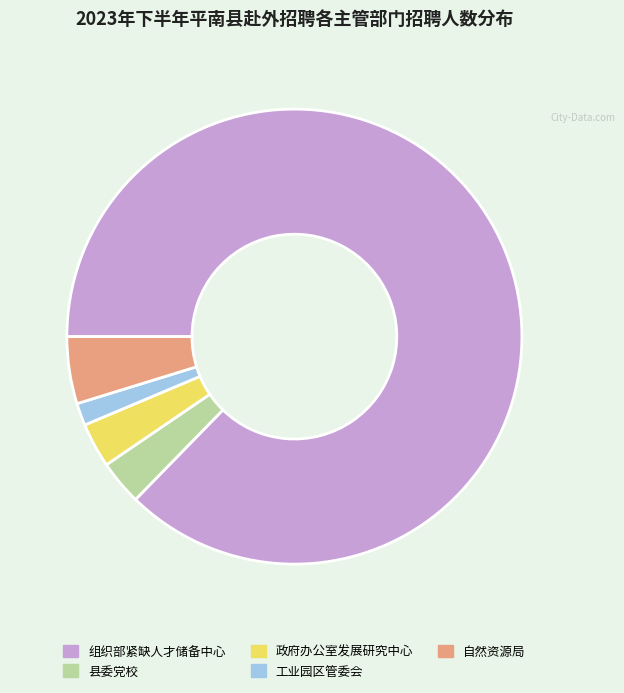

Is the sum of 自然资源局 and 政府办公室发展研究中心 greater than half?

No